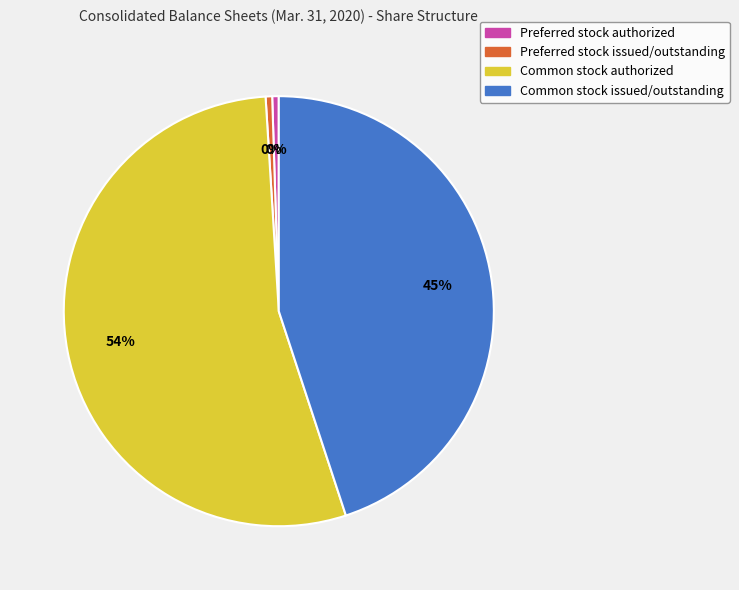

To the nearest percent, what is the combined percentage of Preferred stock authorized and Common stock issued/outstanding?

45%